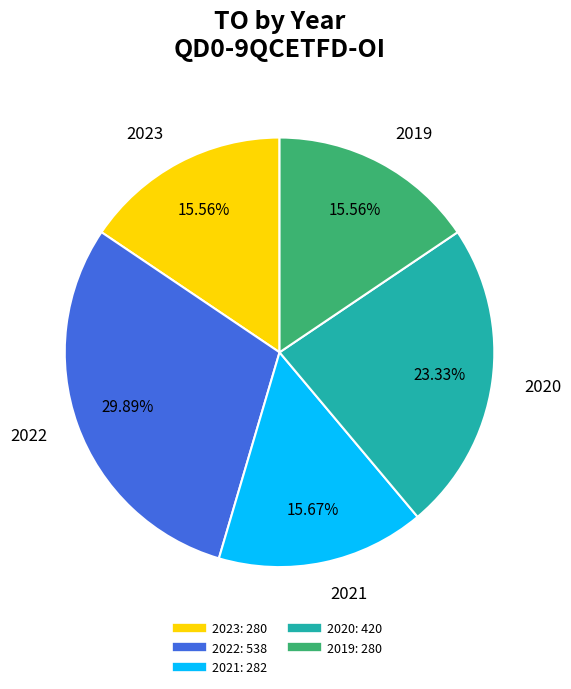

Is there a majority slice in this chart?

No